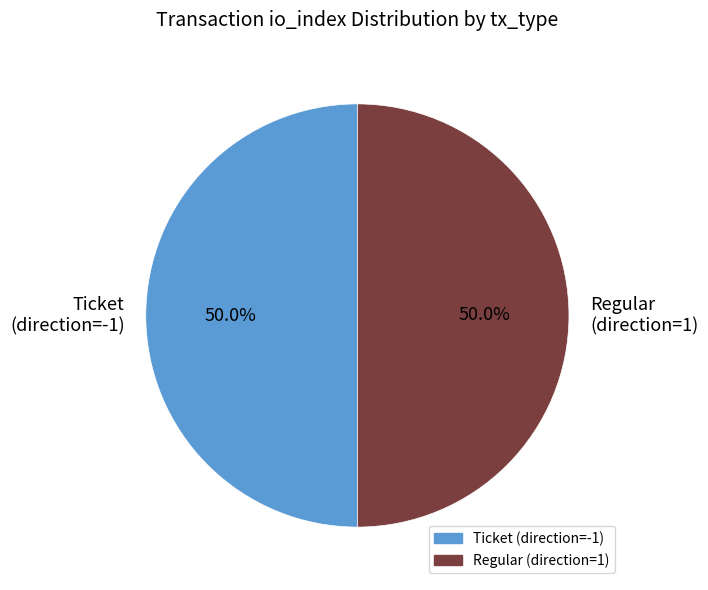

Is the sum of Ticket (direction=-1) and Regular (direction=1) greater than half?

Yes